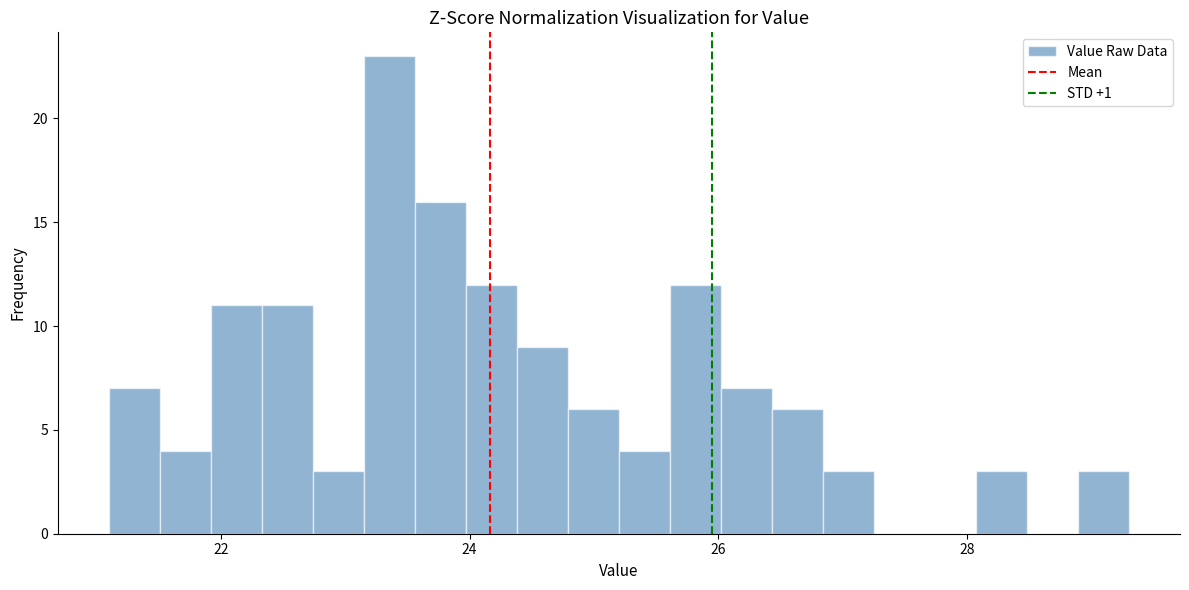

Around what value on the x-axis is the tallest bar? Give the approximate position of its centre, as read against the axis.

23.4